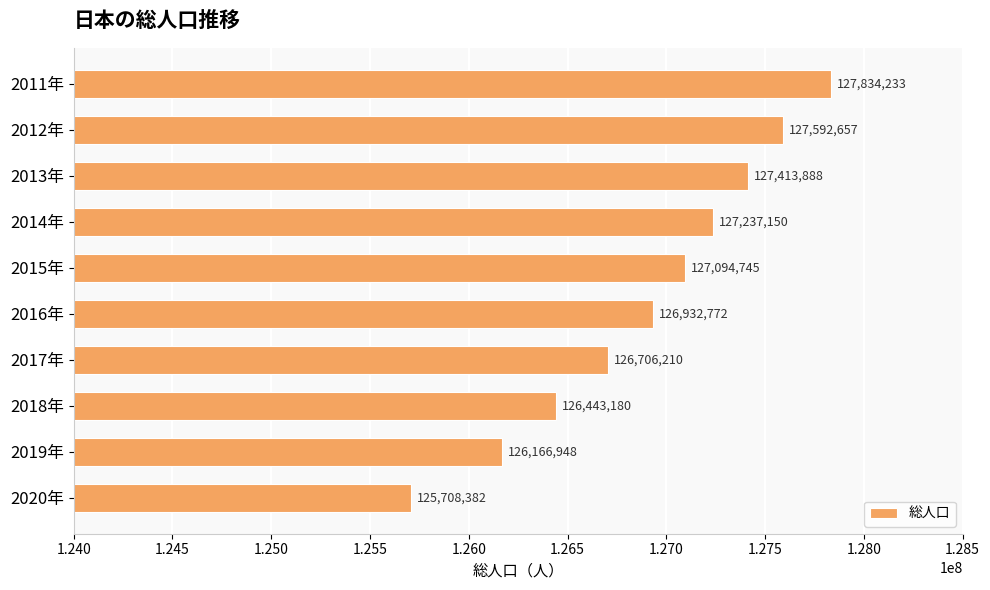

How many bars are there in total?

10